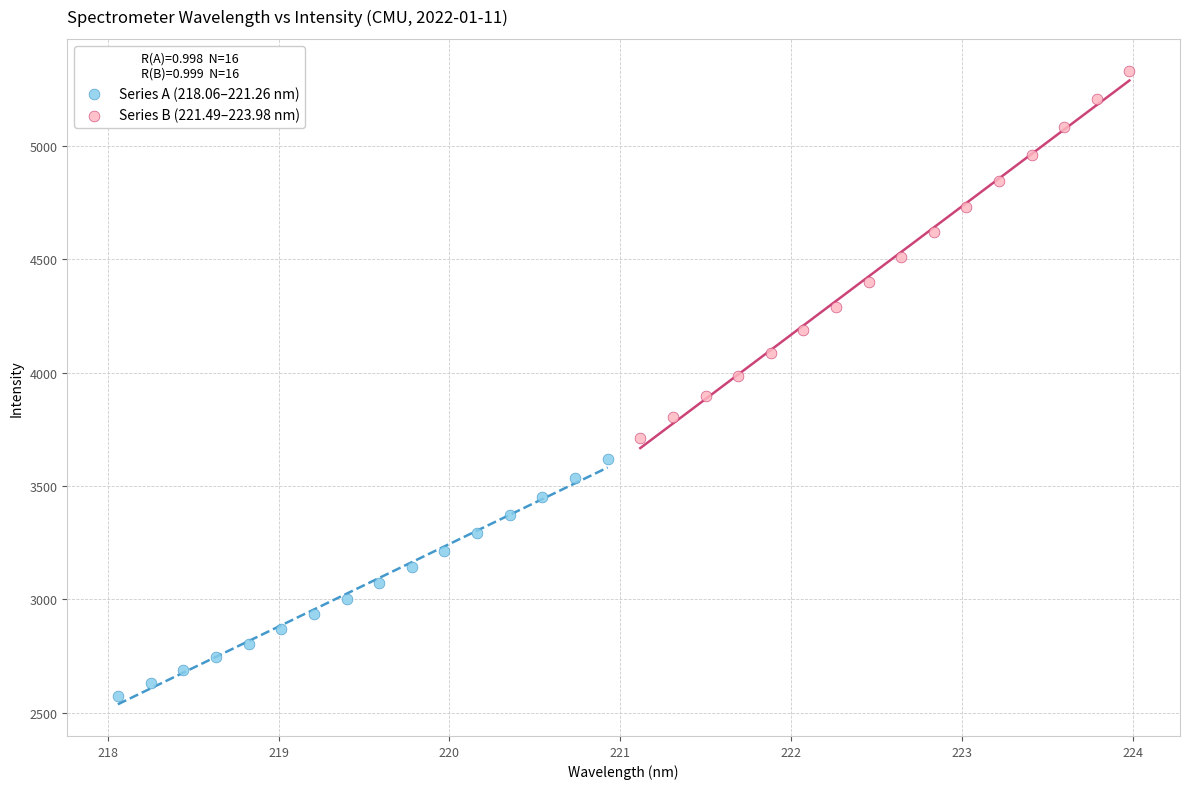

Which series reaches the maximum Y coordinate?

Series B (221.49–223.98 nm)